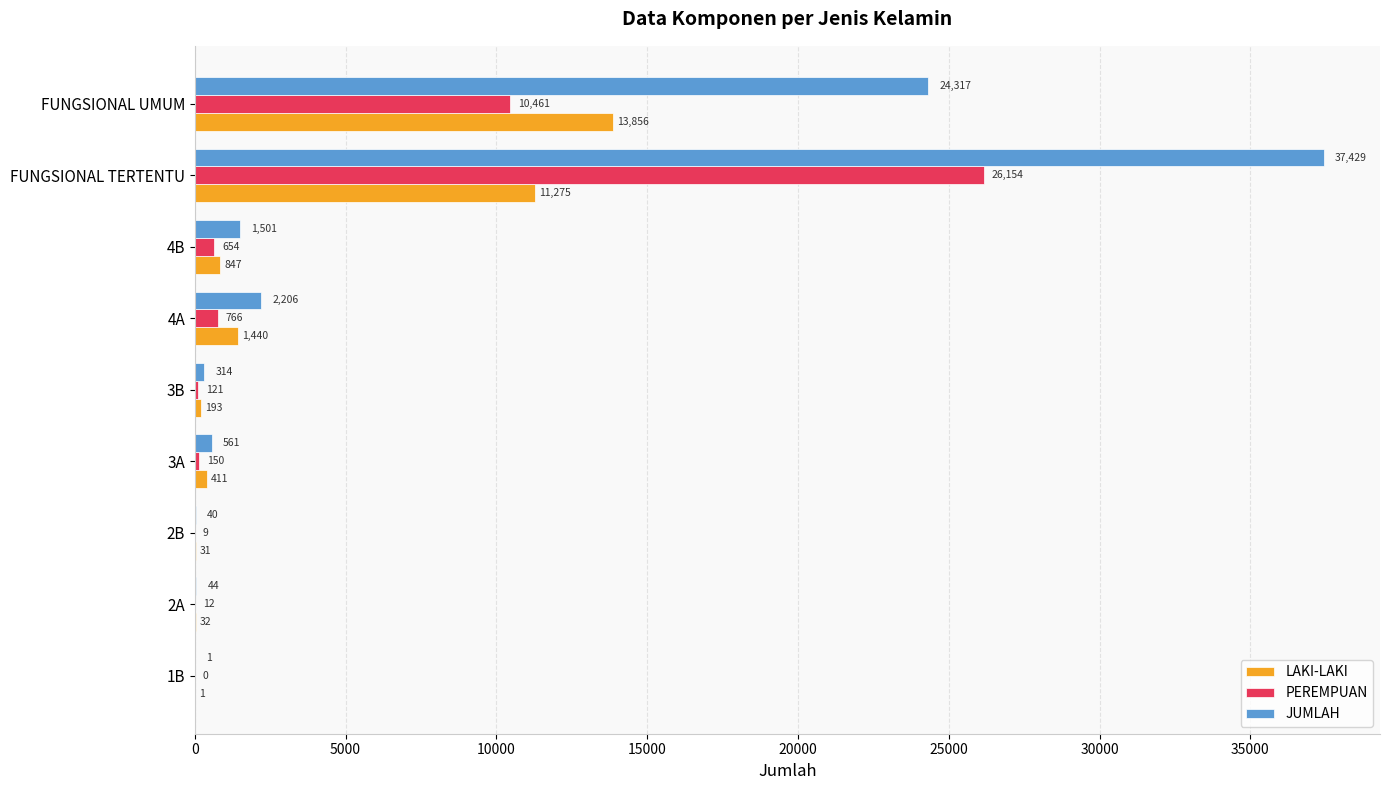

Which series has the largest total across all categories?

JUMLAH